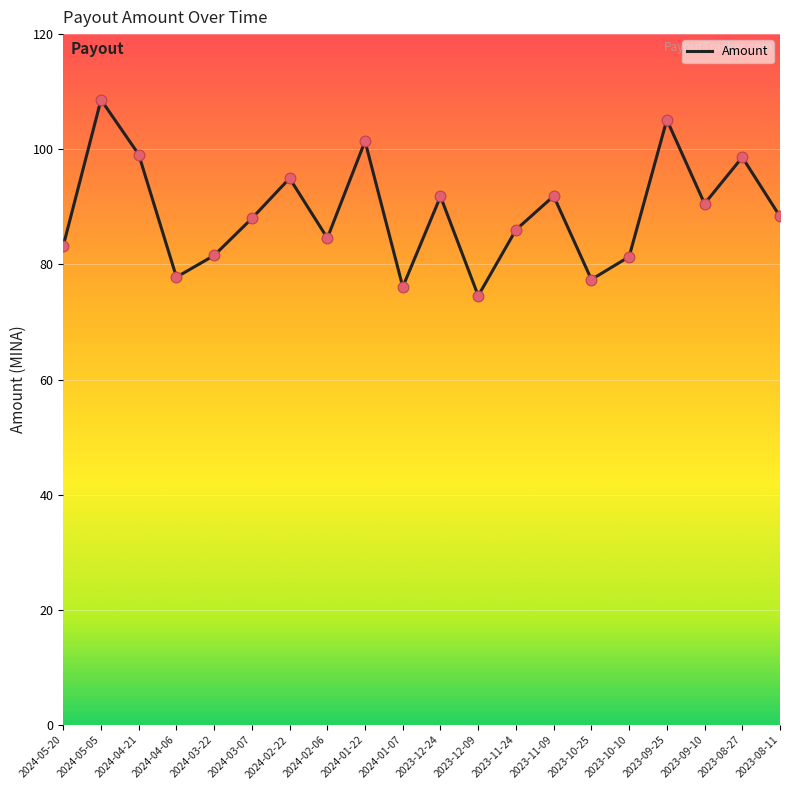

What is the ratio of the value at 2023-12-24 to the value at 2024-01-22?

0.9